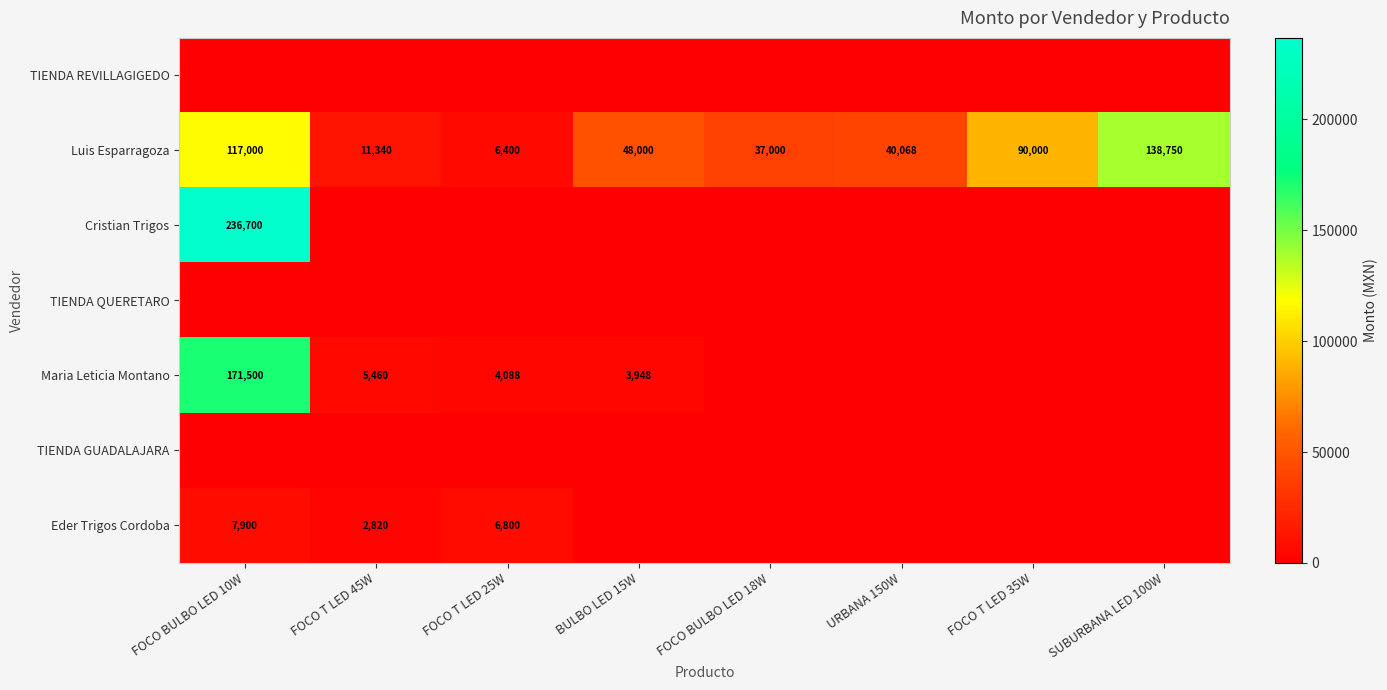

What is the lowest value of the Luis Esparragoza series?

6400